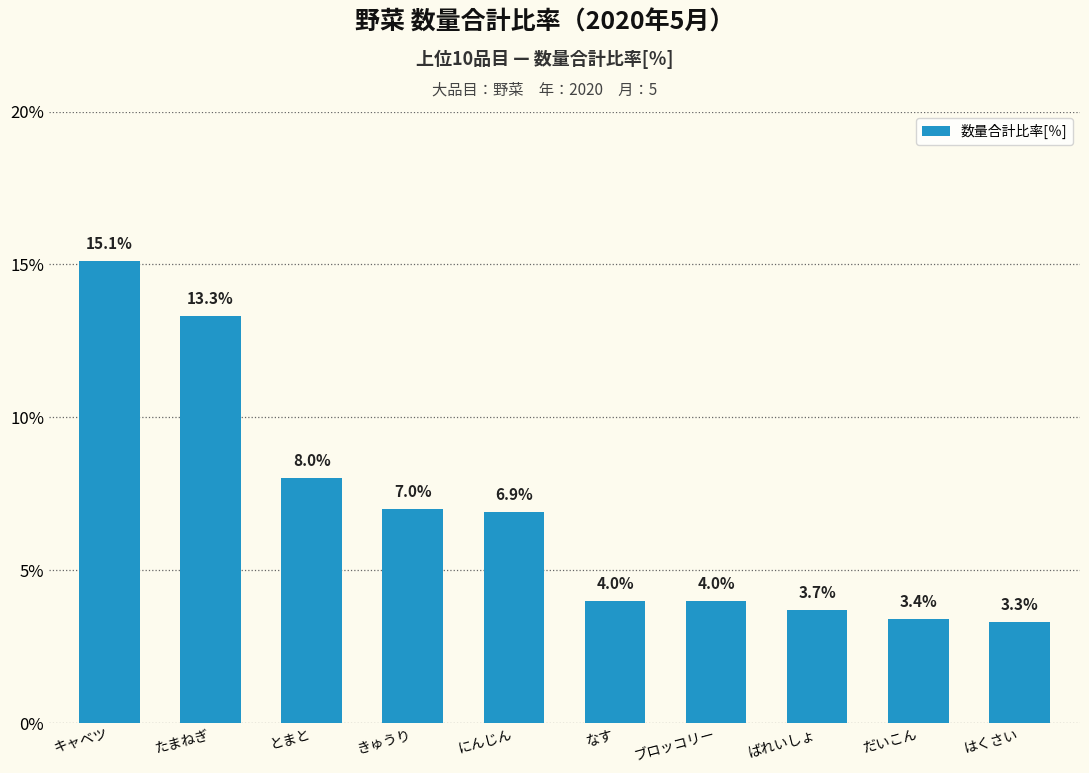

What is the value of the 5th bar from the left?

6.9